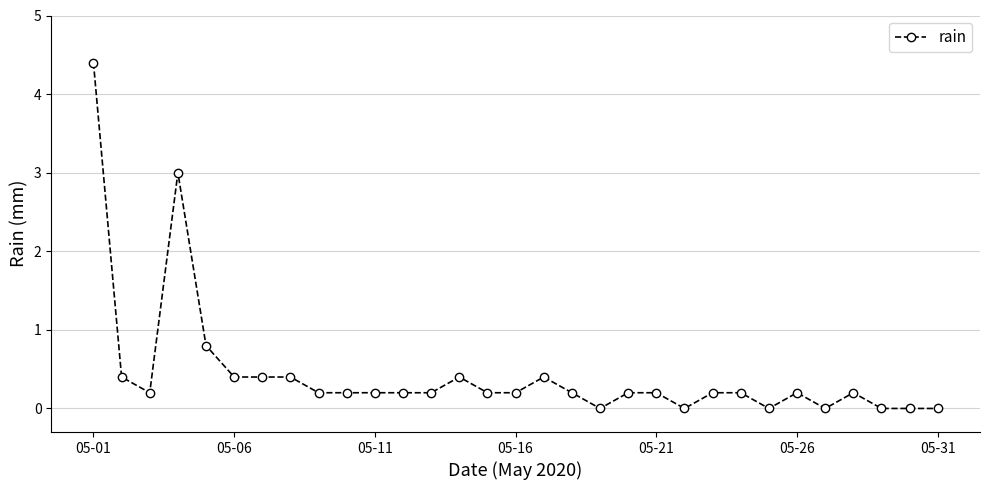

True or false: there are more than 0 points higher than both neighbors.

True